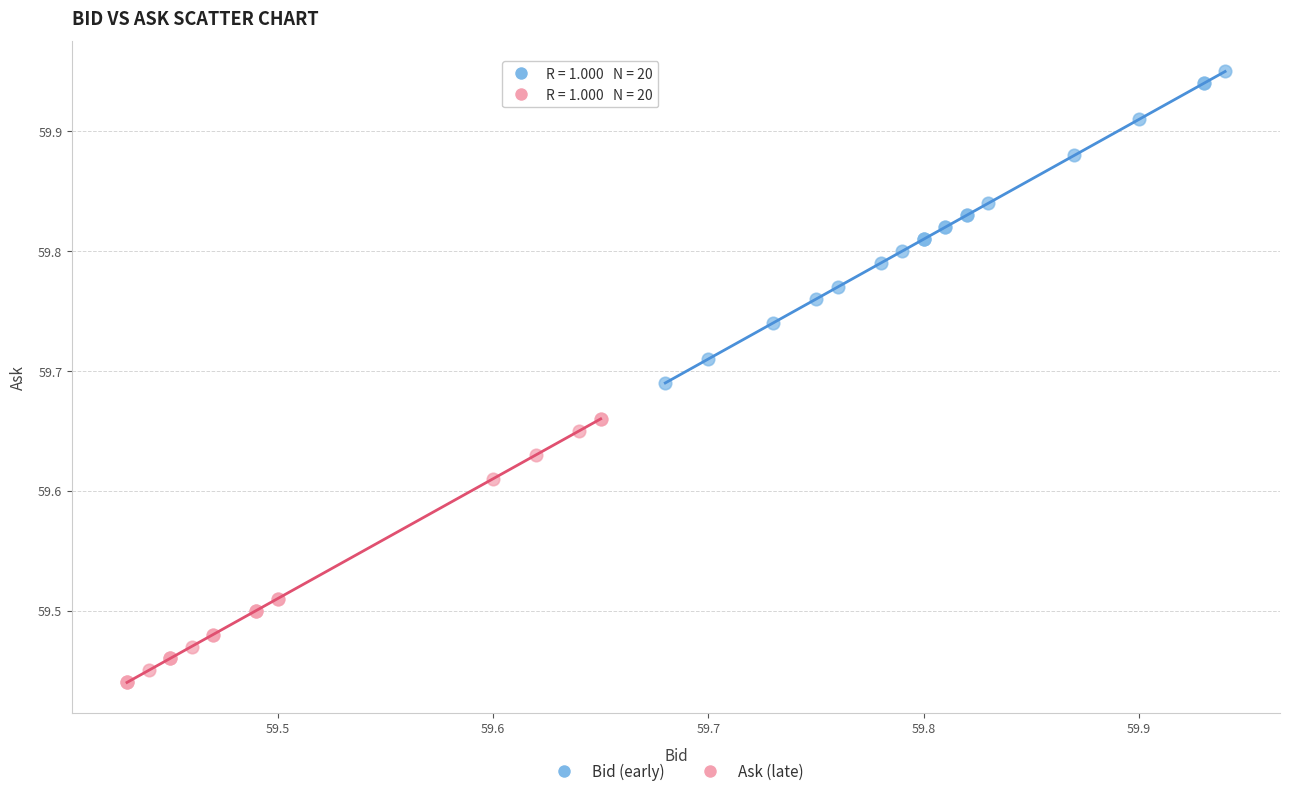

Which series has the widest spread of Y values?

Bid (early)